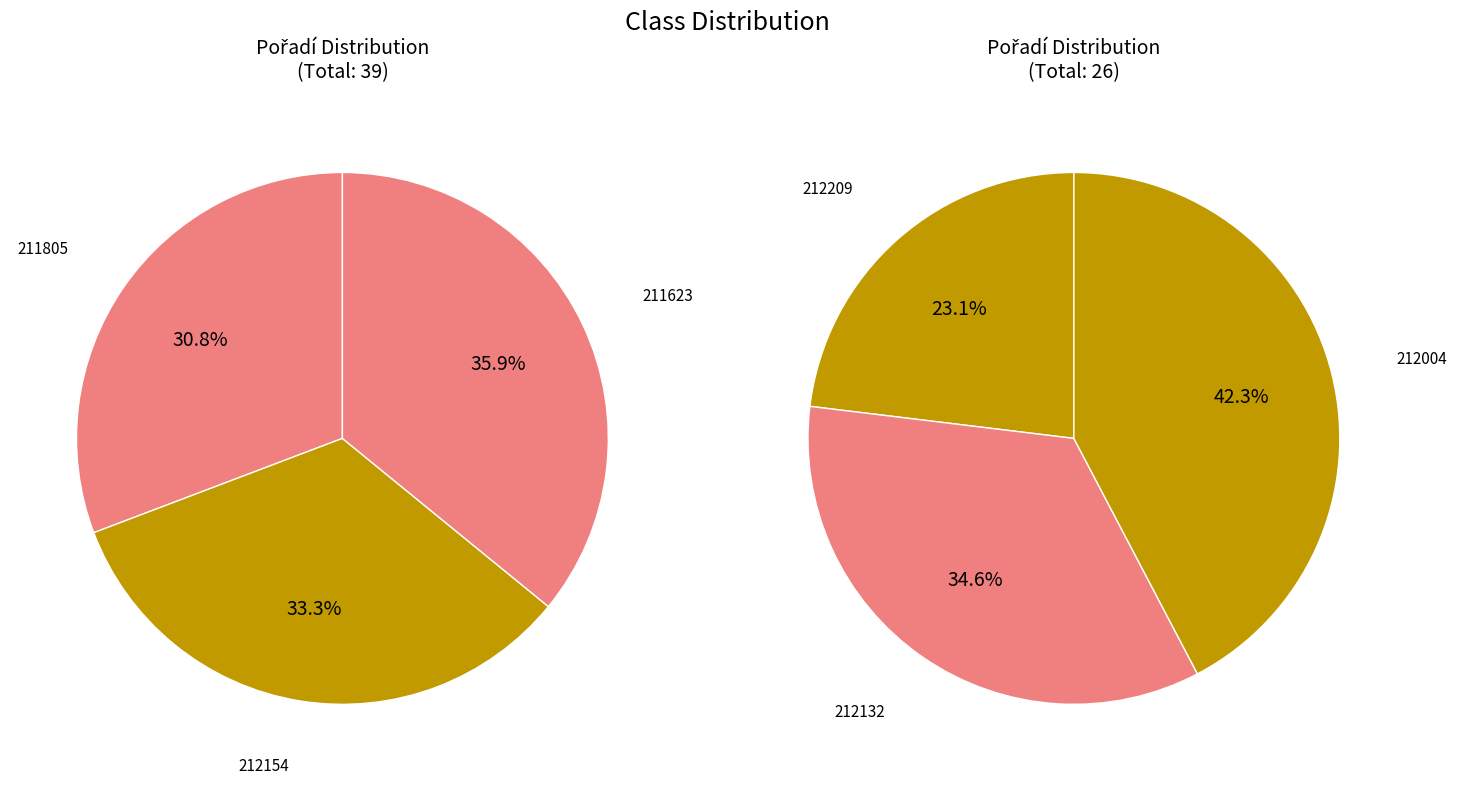

Between 211805 and 211623, which is larger?

211623